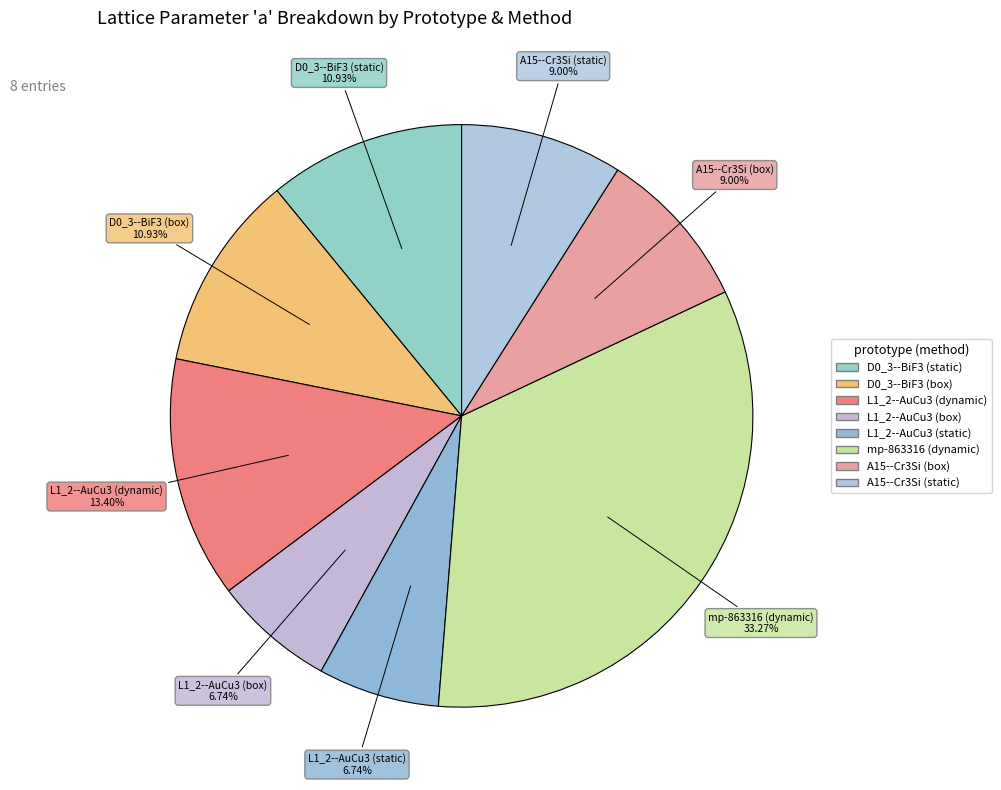

Does any single category account for the majority?

No